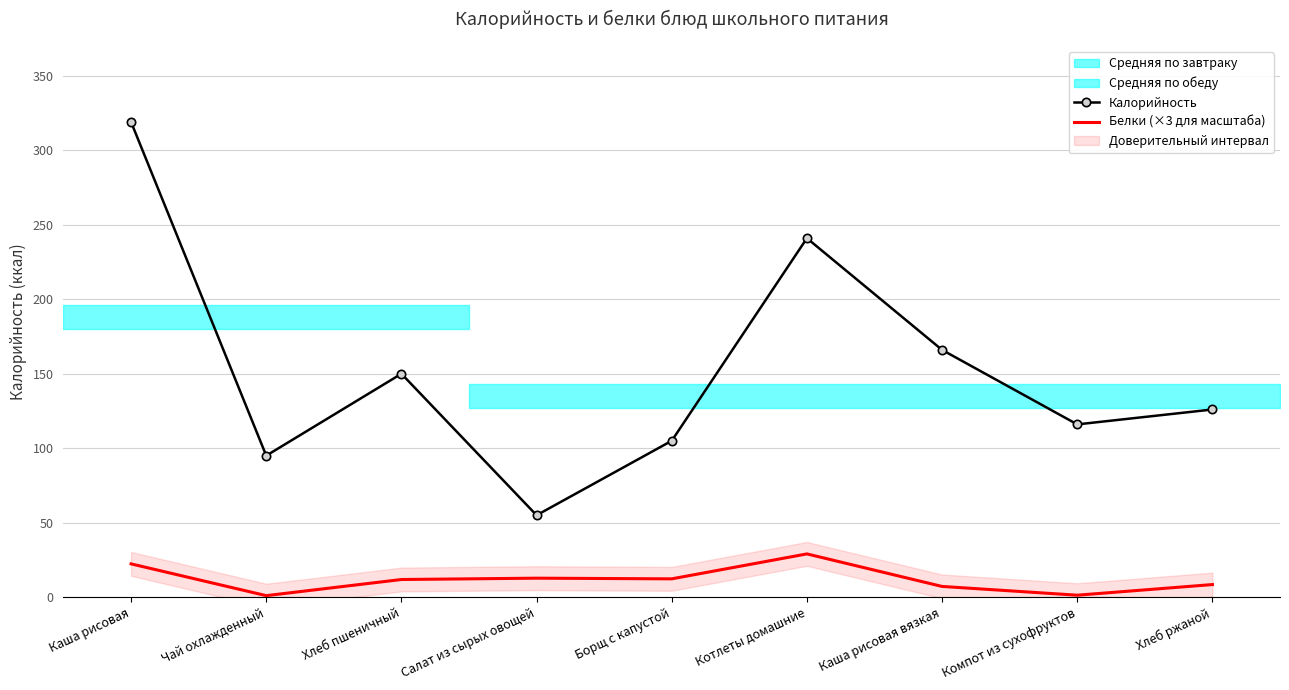

What is the highest value of the Калорийность series?

319.0